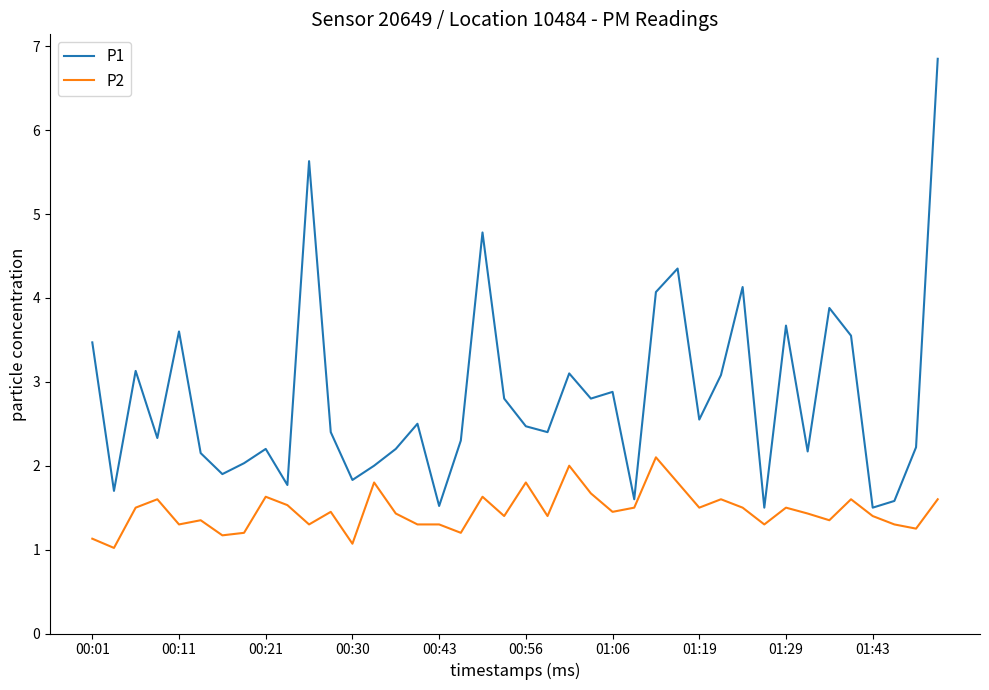

List the series in order of their peak value, lowest first.

P2, P1